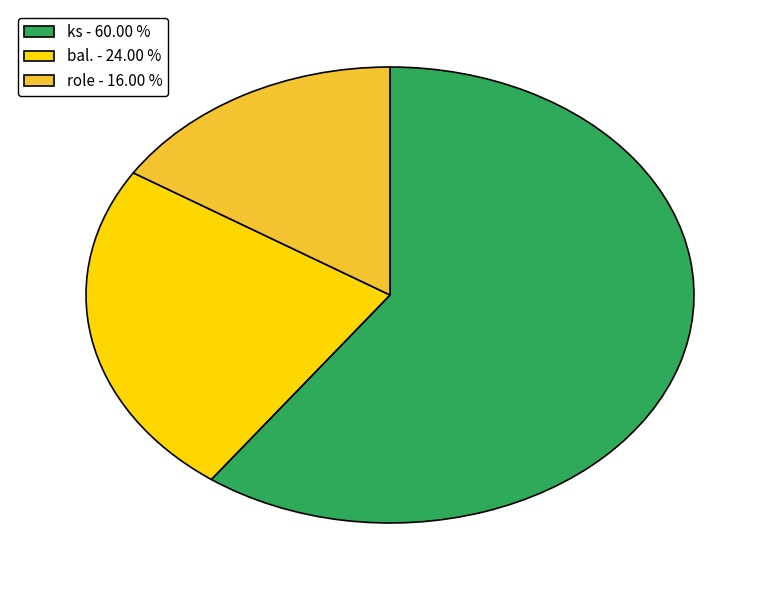

Rank the categories by value from highest to lowest.

ks - 60.00 %, bal. - 24.00 %, role - 16.00 %